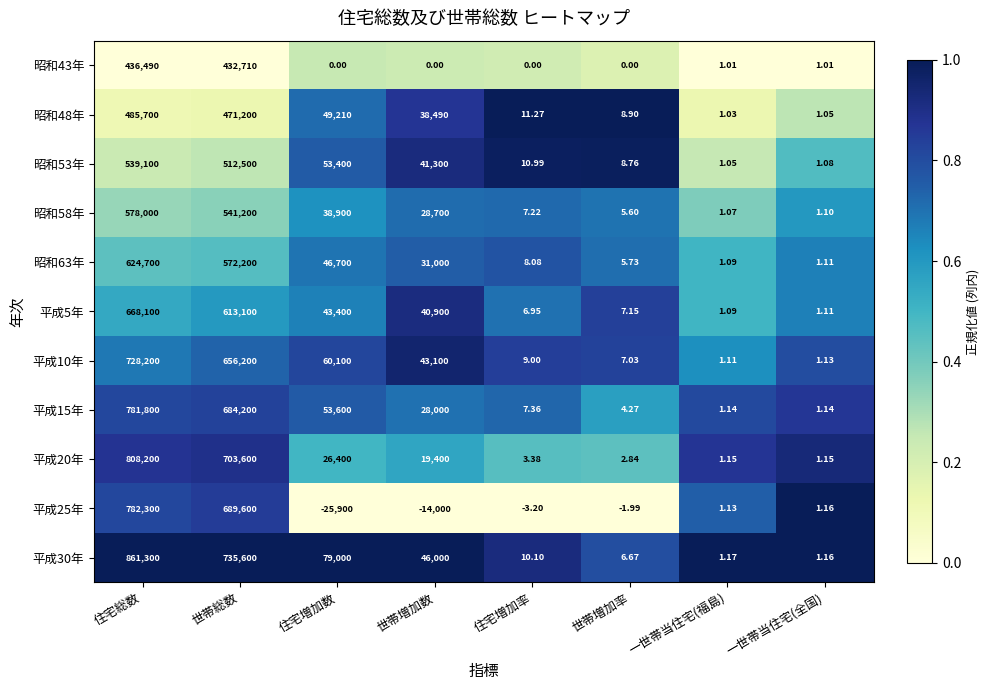

Is the value of 昭和63年 at 世帯総数 greater than the value of 昭和53年 at 世帯増加数?

Yes